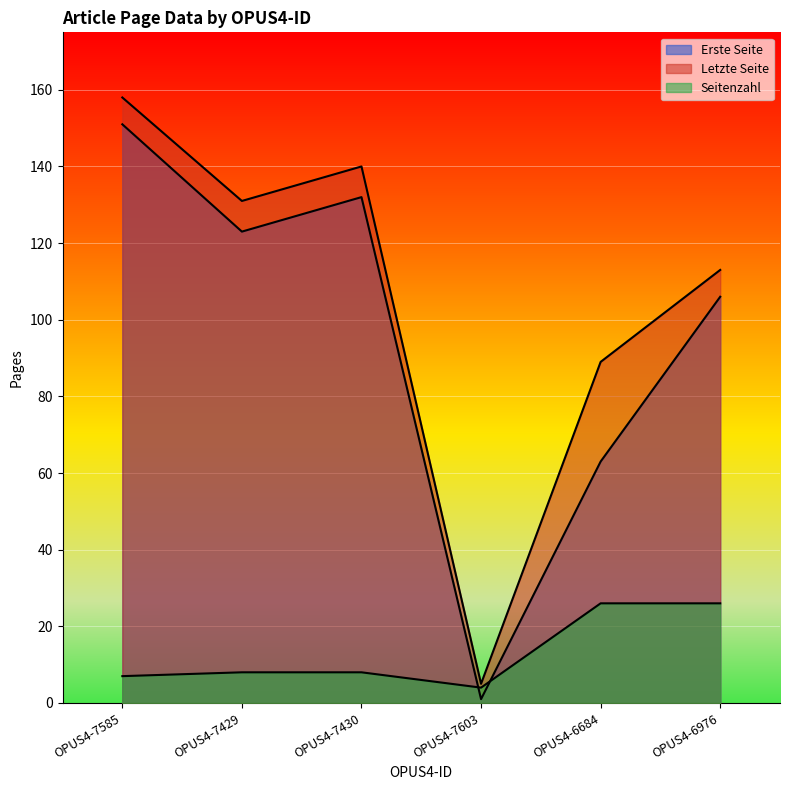

What is the minimum value shown in the chart?

1